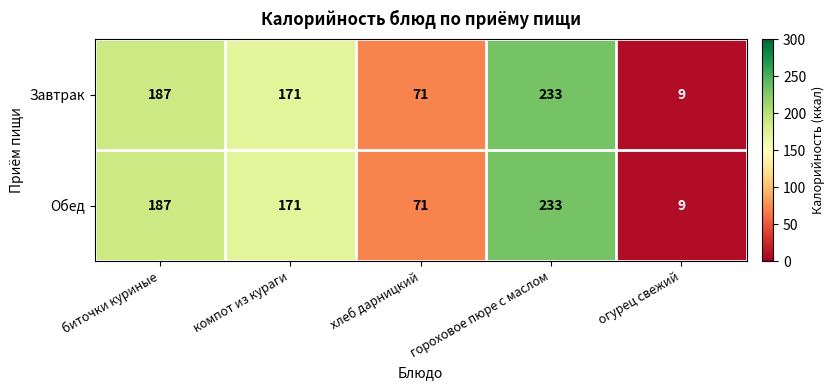

Which label corresponds to the largest value in the chart?

гороховое пюре с маслом